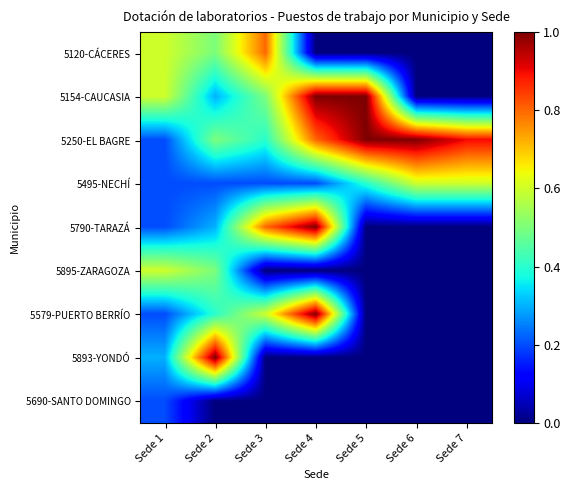

Reading left to right, transcribe all the data shown in this chart.

5120-CÁCERES: Sede 1=0.6	Sede 2=0.5	Sede 3=0.8	Sede 4=0.0	Sede 5=0.0	Sede 6=0.0	Sede 7=0.0
5154-CAUCASIA: Sede 1=0.6	Sede 2=0.3	Sede 3=0.5	Sede 4=1.0	Sede 5=1.0	Sede 6=0.0	Sede 7=0.0
5250-EL BAGRE: Sede 1=0.2	Sede 2=0.5	Sede 3=0.4	Sede 4=0.8	Sede 5=1.0	Sede 6=1.0	Sede 7=0.9
5495-NECHÍ: Sede 1=0.2	Sede 2=0.2	Sede 3=0.2	Sede 4=0.2	Sede 5=0.4	Sede 6=0.6	Sede 7=0.6
5790-TARAZÁ: Sede 1=0.2	Sede 2=0.3	Sede 3=0.8	Sede 4=1.0	Sede 5=0.0	Sede 6=0.0	Sede 7=0.0
5895-ZARAGOZA: Sede 1=0.6	Sede 2=0.5	Sede 3=0.0	Sede 4=0.0	Sede 5=0.0	Sede 6=0.0	Sede 7=0.0
5579-PUERTO BERRÍO: Sede 1=0.2	Sede 2=0.4	Sede 3=0.6	Sede 4=1.0	Sede 5=0.0	Sede 6=0.0	Sede 7=0.0
5893-YONDÓ: Sede 1=0.3	Sede 2=1.0	Sede 3=0.0	Sede 4=0.0	Sede 5=0.0	Sede 6=0.0	Sede 7=0.0
5690-SANTO DOMINGO: Sede 1=0.2	Sede 2=0.0	Sede 3=0.0	Sede 4=0.0	Sede 5=0.0	Sede 6=0.0	Sede 7=0.0